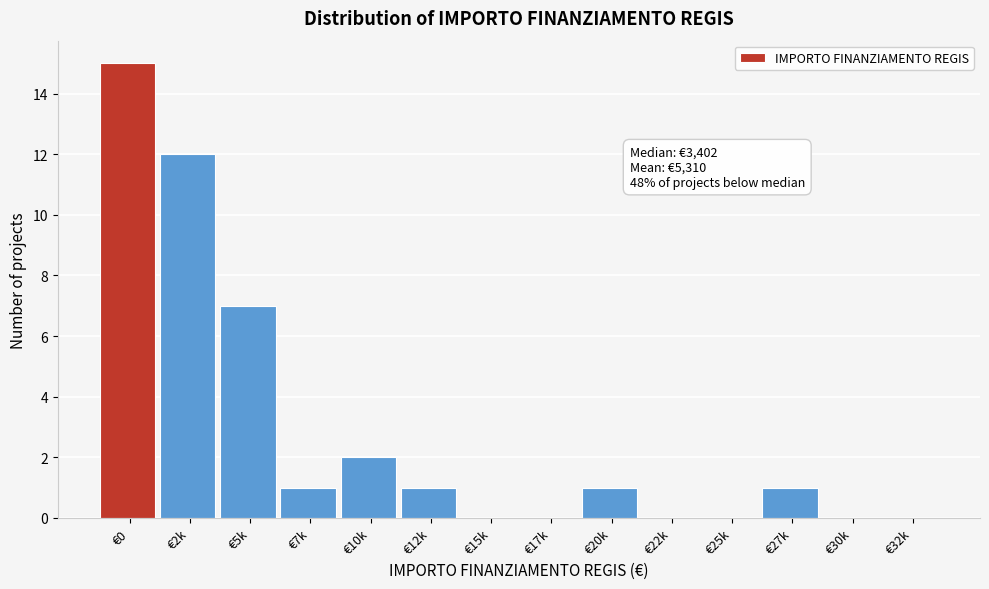

Reading left to right, extract all data points from this chart.

€0=15	€2k=12	€5k=7	€7k=1	€10k=2	€12k=1	€15k=0	€17k=0	€20k=1	€22k=0	€25k=0	€27k=1	€30k=0	€32k=0